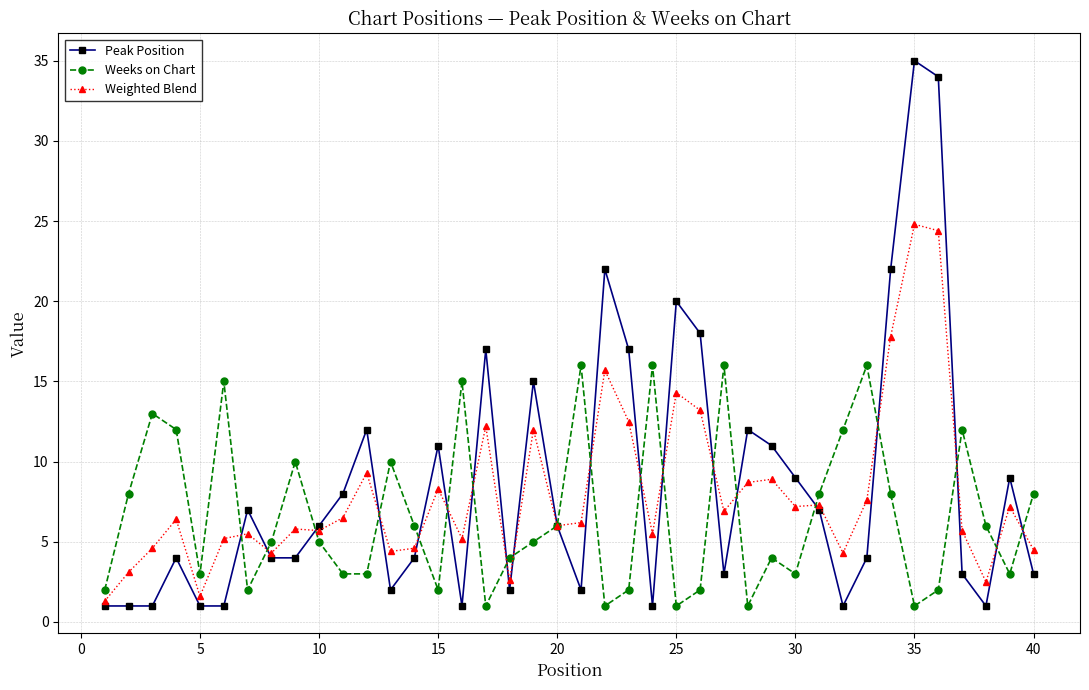

Rank the series by their maximum value, from highest to lowest.

Peak Position, Weighted Blend, Weeks on Chart